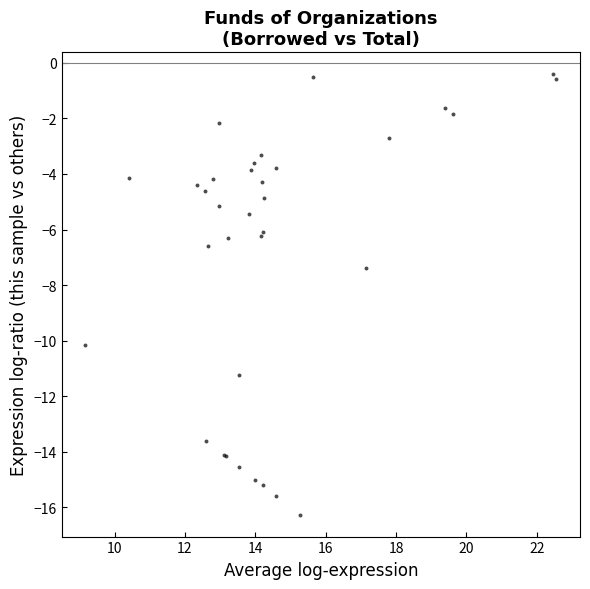

What Y value in the scatter plot is closest to -8?

-7.4